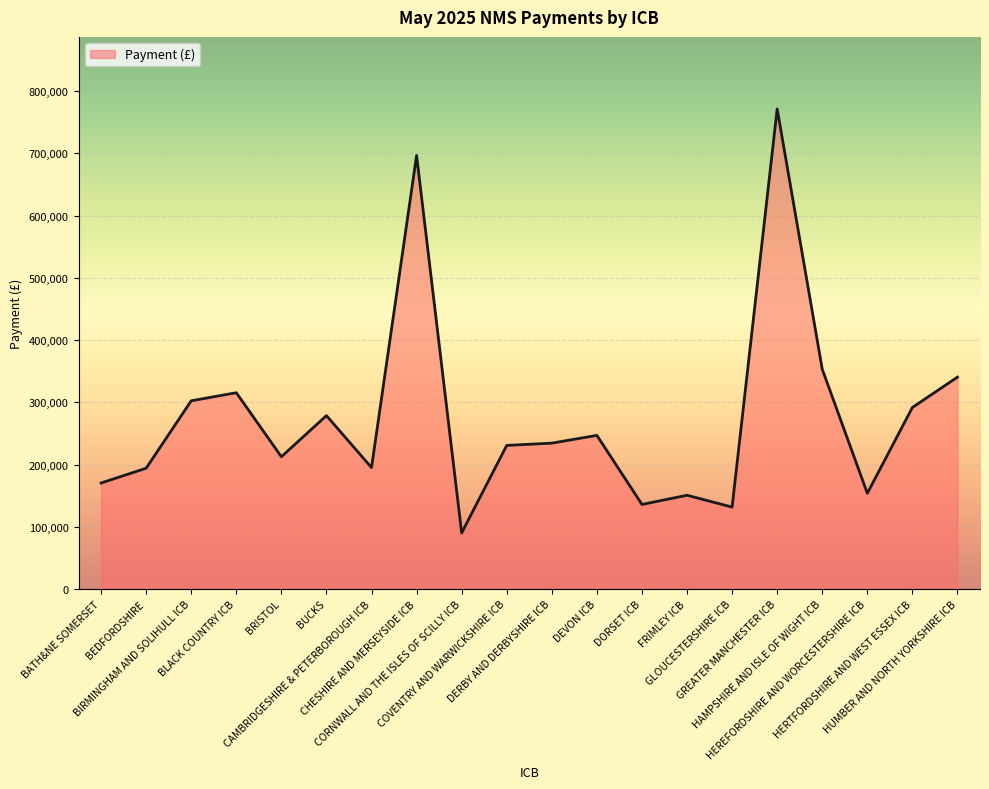

What is the difference between the maximum and minimum values?

681422